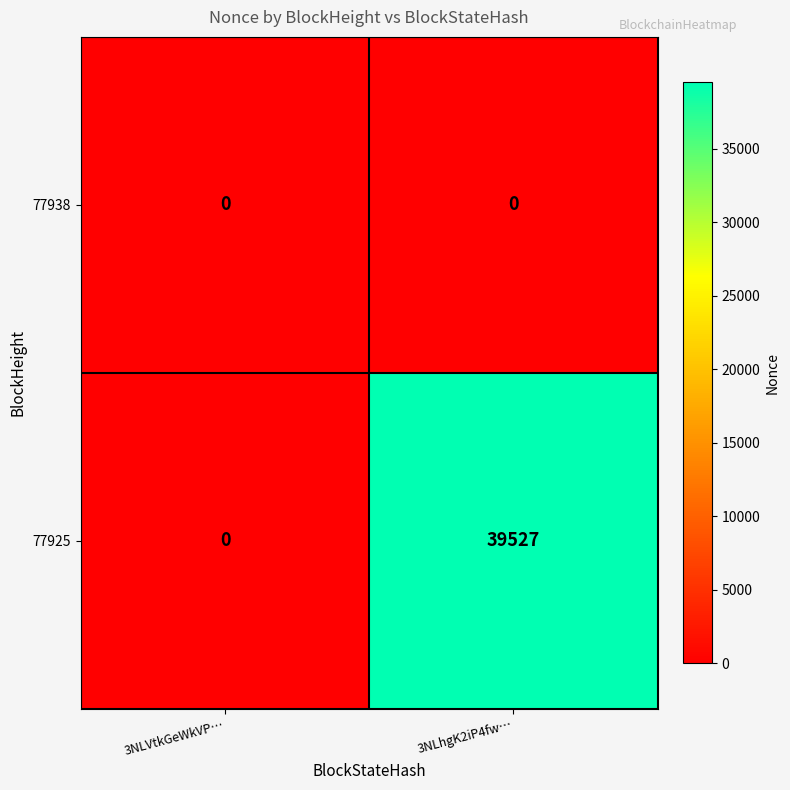

How many categories are shown in the chart?

2